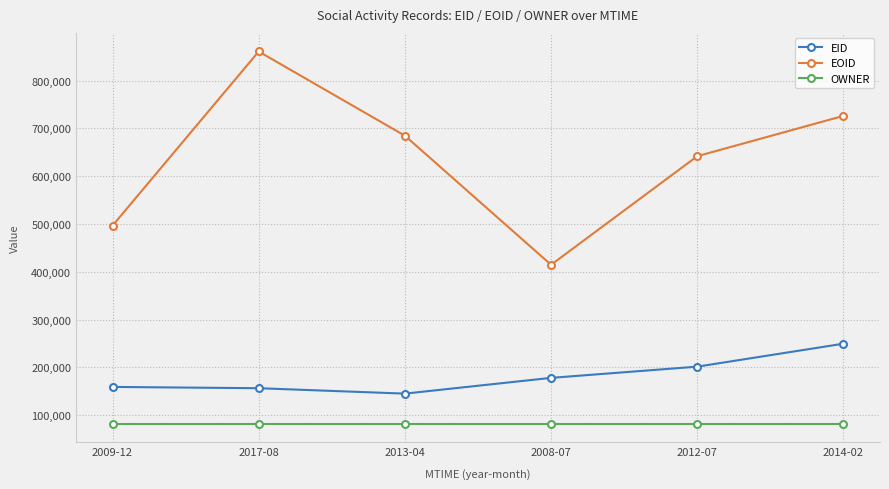

At which label does EOID first exceed 684643?

2017-08